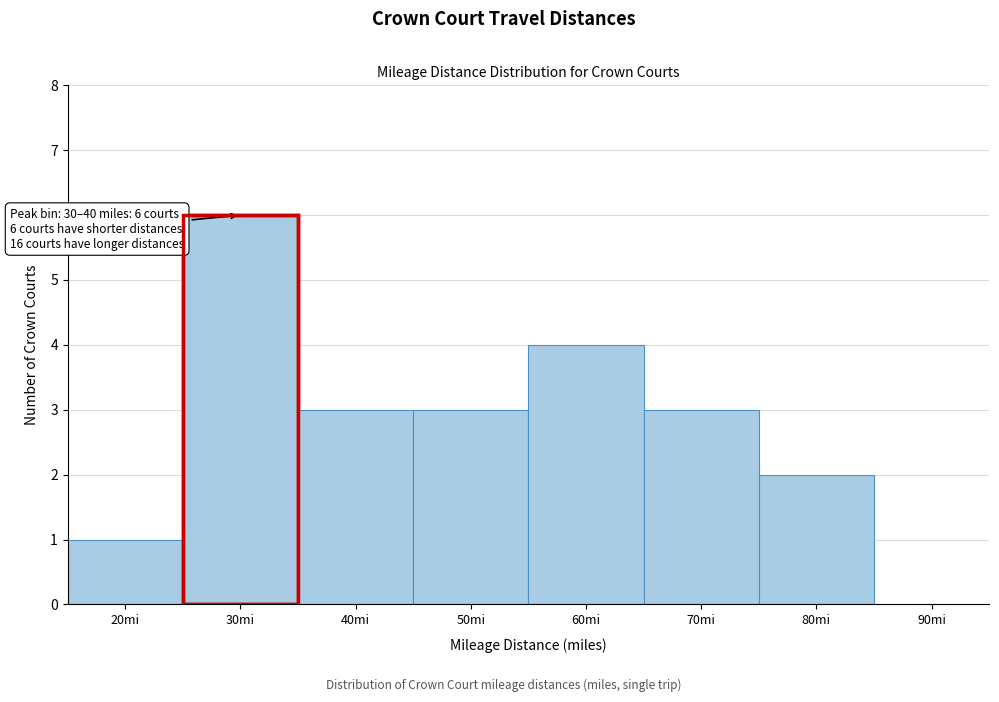

Reading right to left, what are all the values shown in this chart?

90mi=0	80mi=2	70mi=3	60mi=4	50mi=3	40mi=3	30mi=6	20mi=1